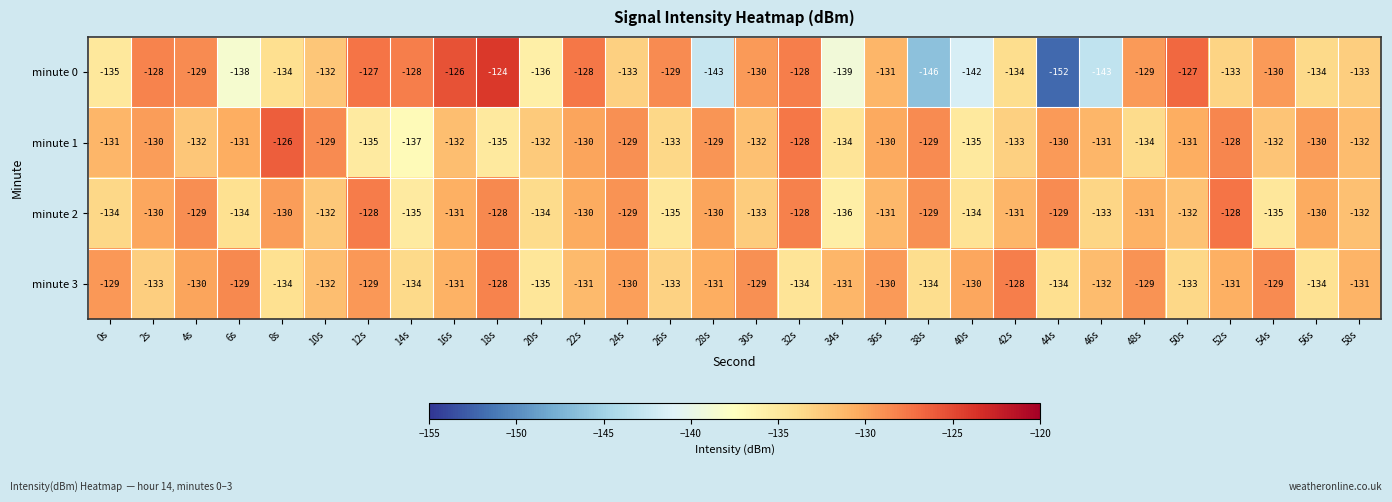

What is the difference between the maximum and minimum values in the minute 1 series?

11